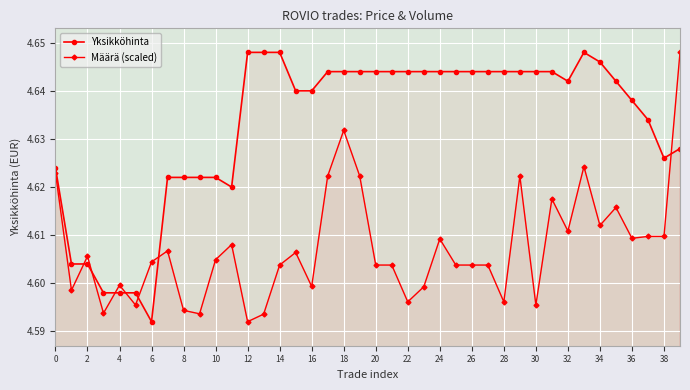

True or false: Määrä (scaled) and Yksikköhinta cross at least once.

True